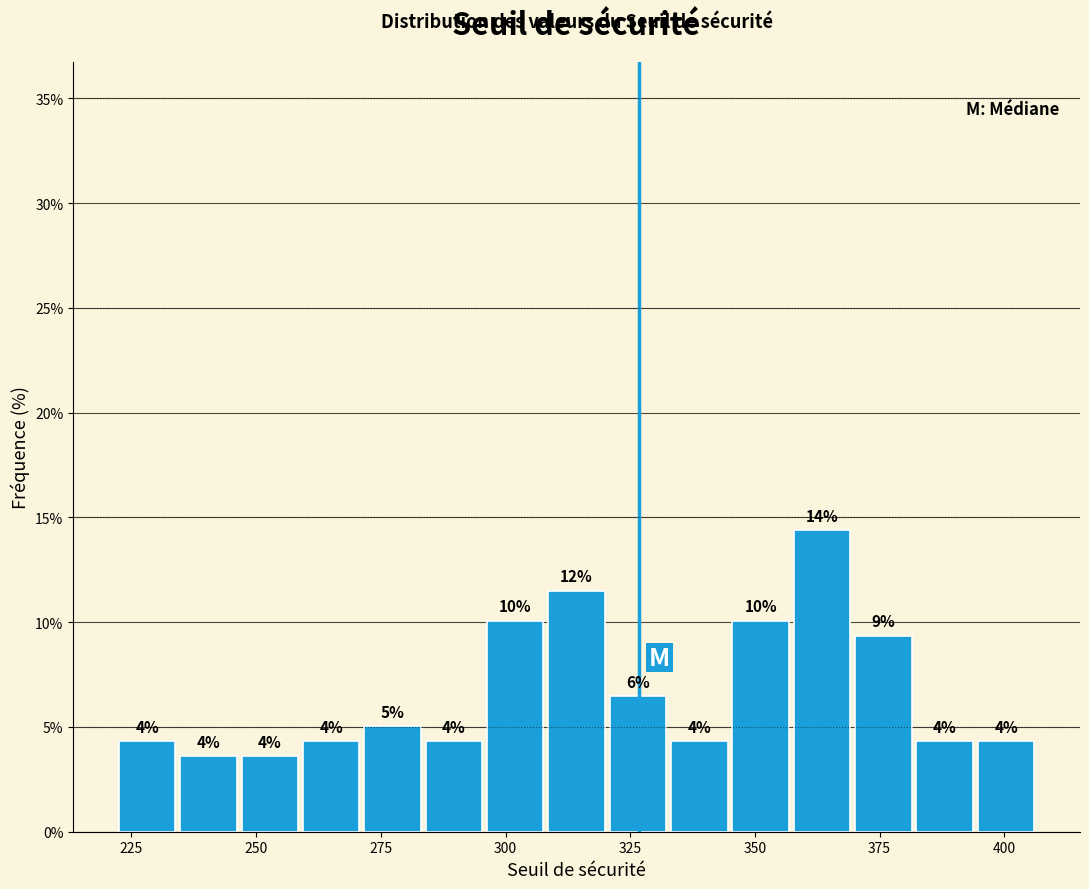

Read against the x-axis, roughly where is the centre of the tallest bar?

365